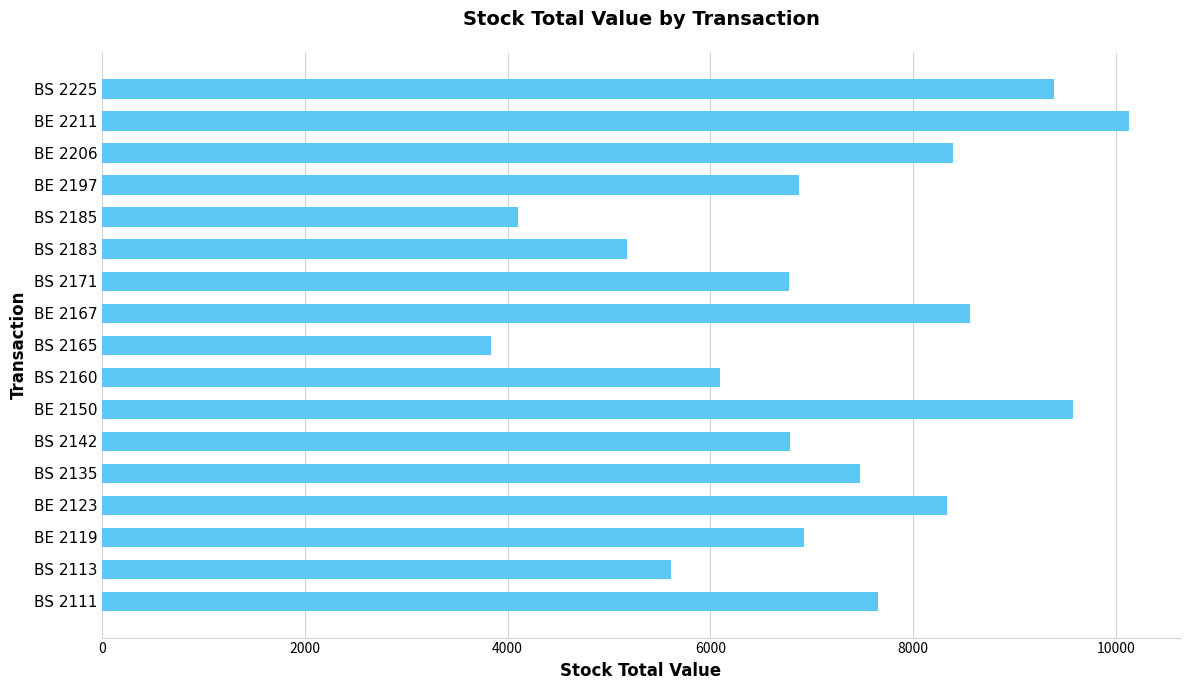

What is the maximum value shown in the chart?

10126.2